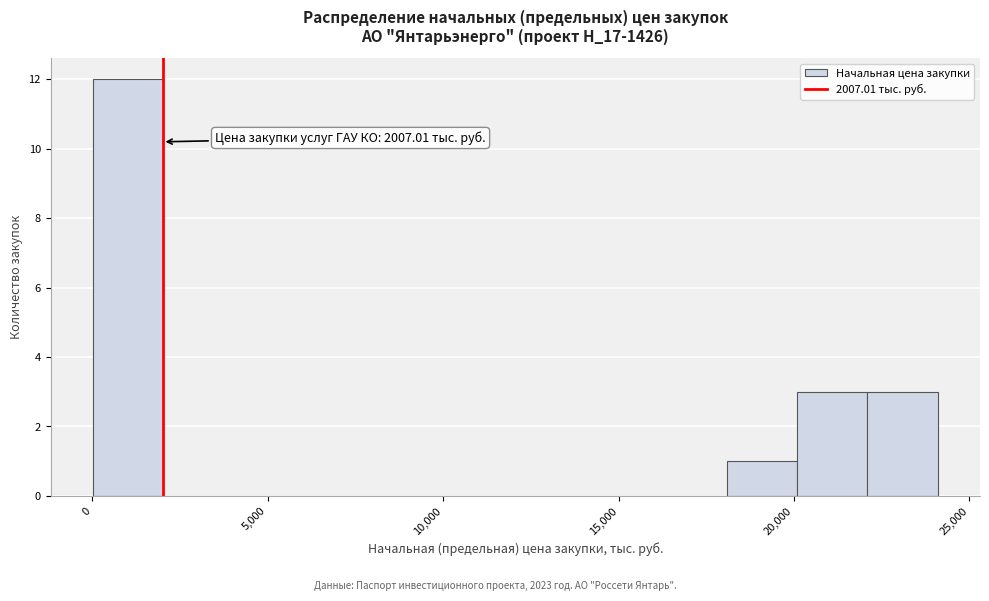

Over which range of the x-axis is the bar tallest?

0 to 2000